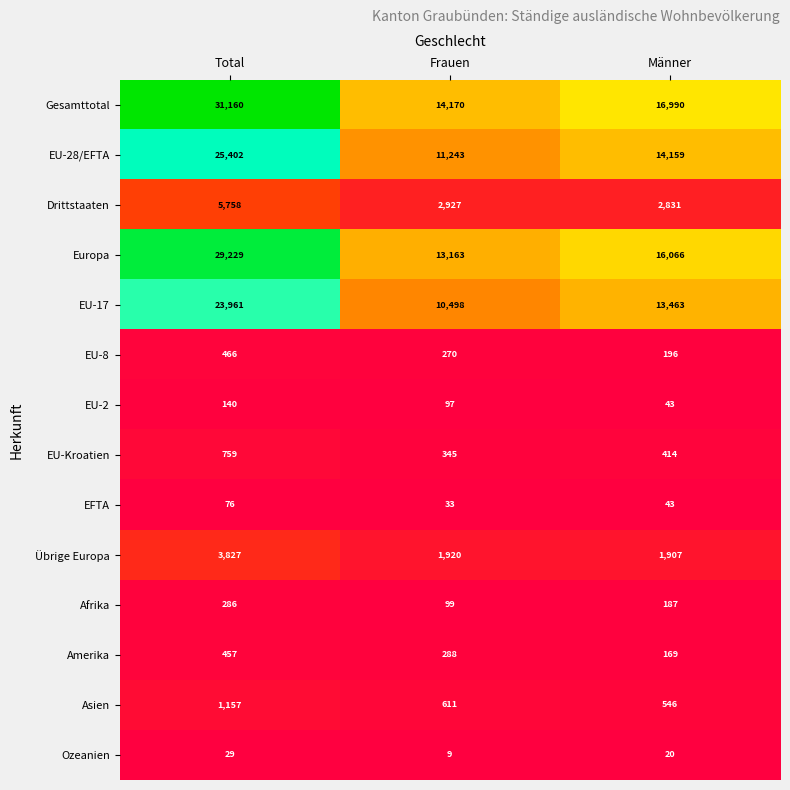

What is the maximum value shown in the chart?

31160